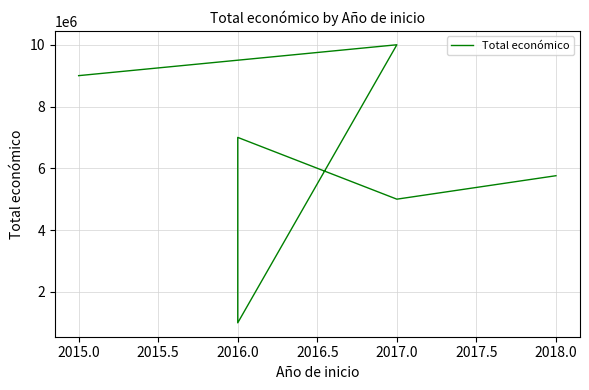

How many interior local valleys (lower than both neighbors) does the data have?

2